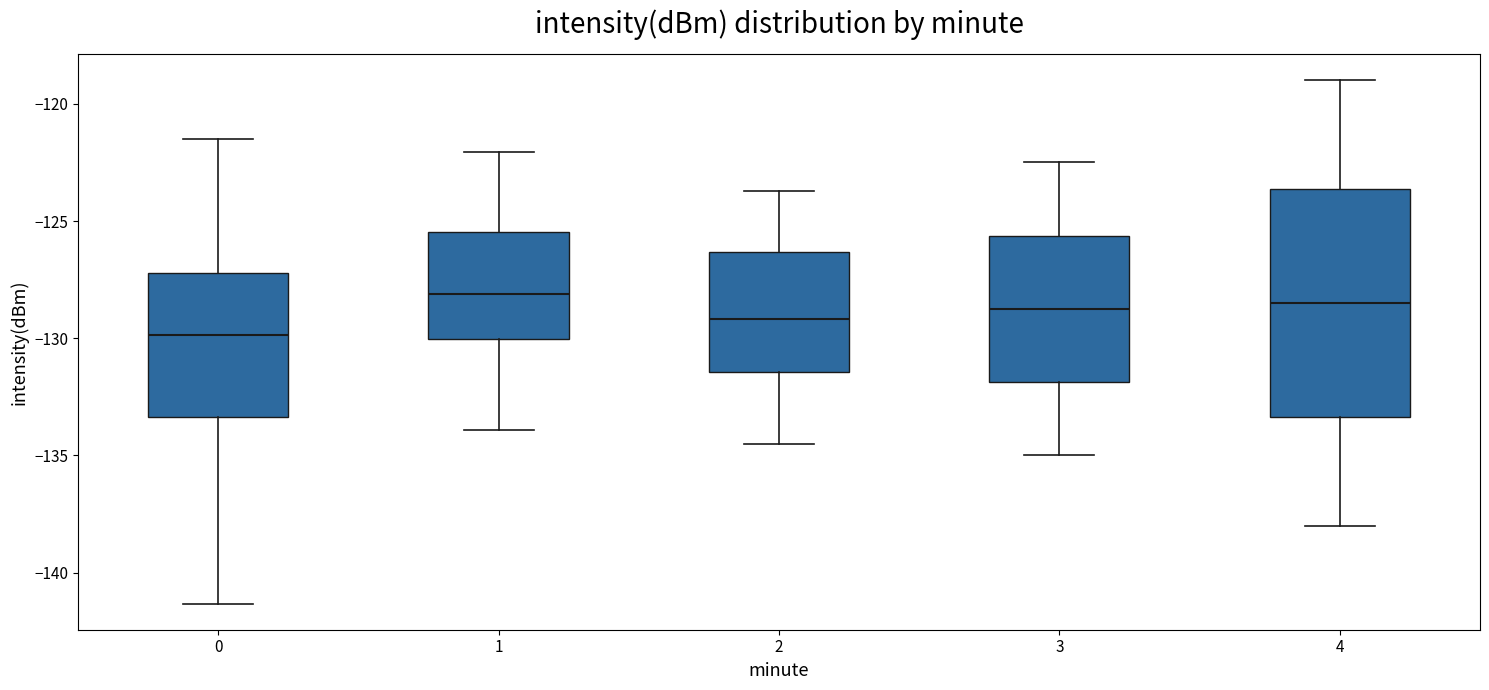

Reading left to right, transcribe this box plot: for each box, give where its median line is, the range the box spans, and where its two whiskers end, as read against the y-axis. The values are not printed on the chart, so give them approximately, as read against the axis.

0: median -130.0, box -133.5 to -127.0, whiskers -141.5 to -121.5
1: median -128.0, box -130.0 to -125.5, whiskers -134.0 to -122.0
2: median -129.0, box -131.5 to -126.5, whiskers -134.5 to -123.5
3: median -128.5, box -132.0 to -125.5, whiskers -135.0 to -122.5
4: median -128.5, box -133.5 to -123.5, whiskers -138.0 to -119.0